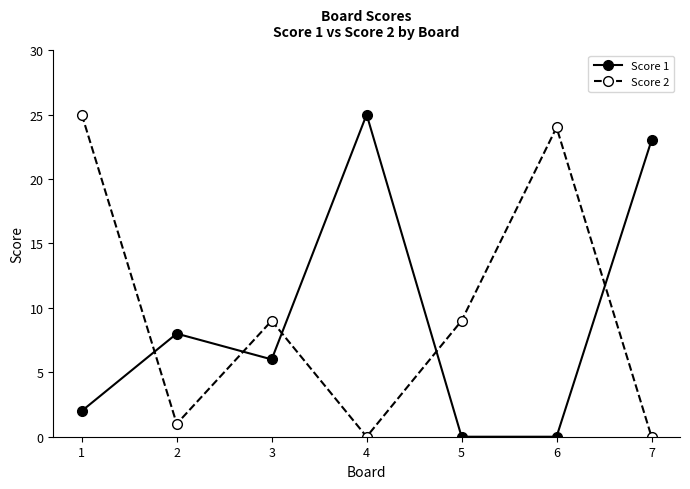

Reading right to left, extract all data points from this chart.

Score 1: 23	0	0	25	6	8	2
Score 2: 0	24	9	0	9	1	25